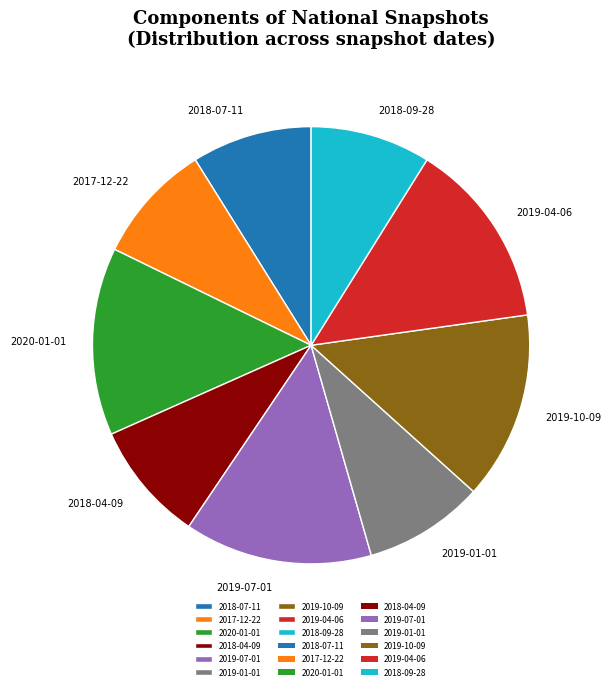

What percentage is the 2018-07-11 slice, to the nearest percent?

9%